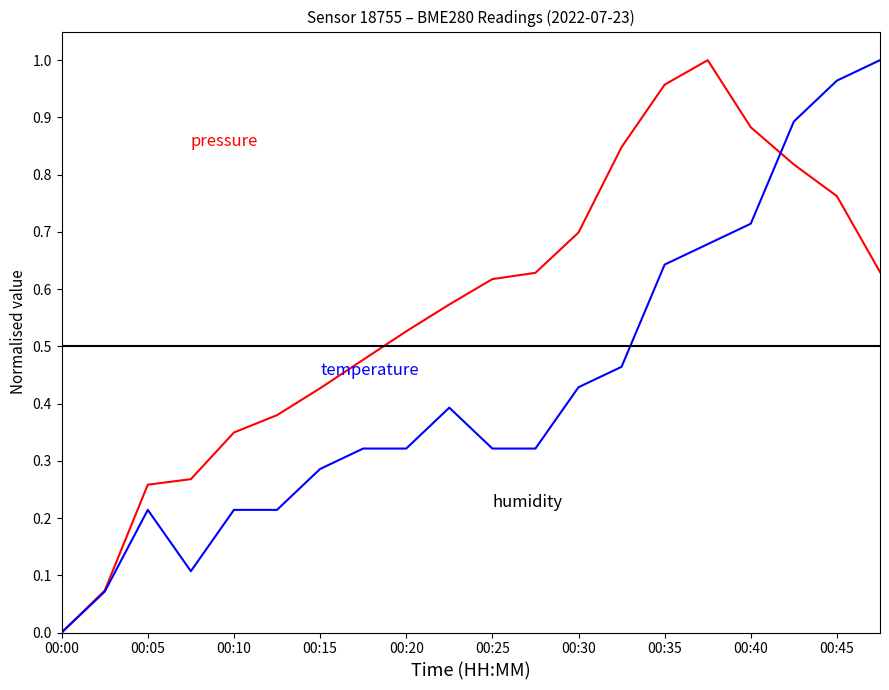

Which label corresponds to the smallest value in the chart?

00:00